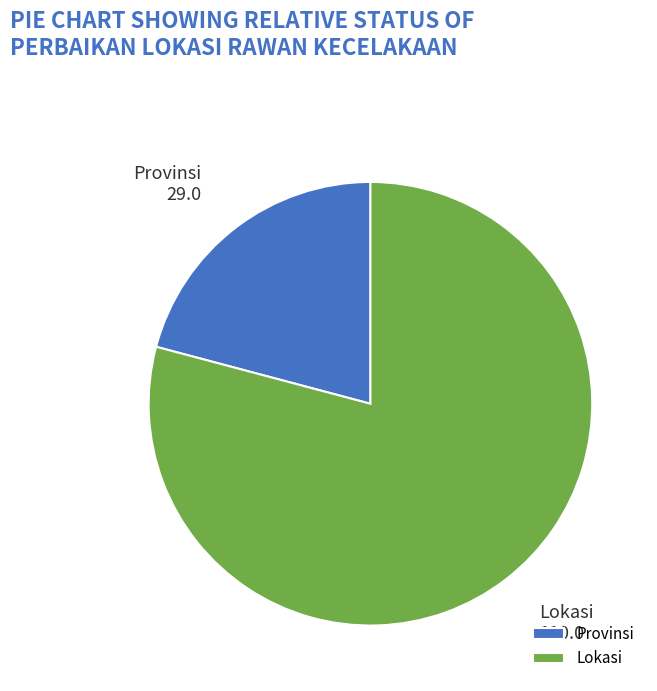

Does Provinsi represent more than half of the total?

No